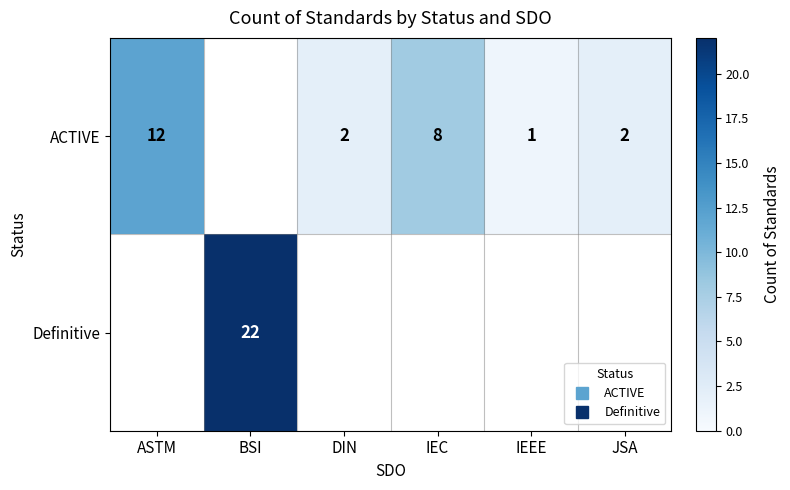

What is the maximum value shown in the chart?

22.0